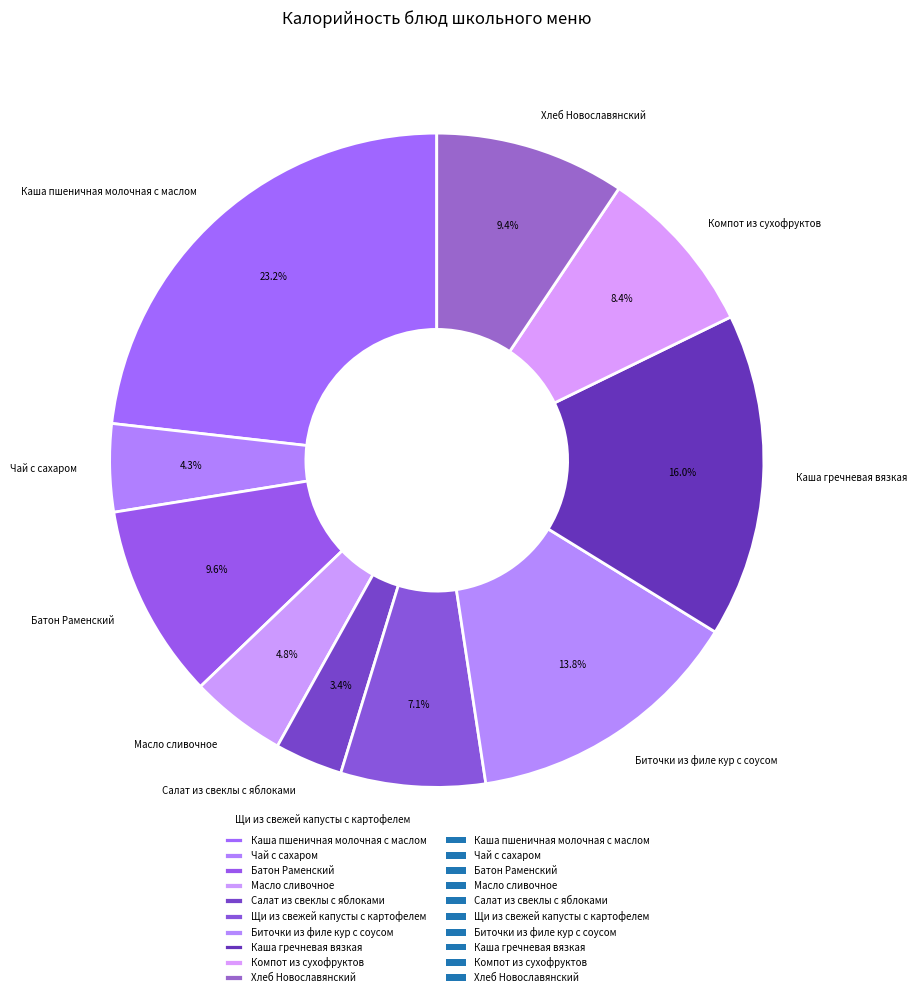

To the nearest percent, what is the difference between the Компот из сухофруктов and Масло сливочное slice percentages?

4%